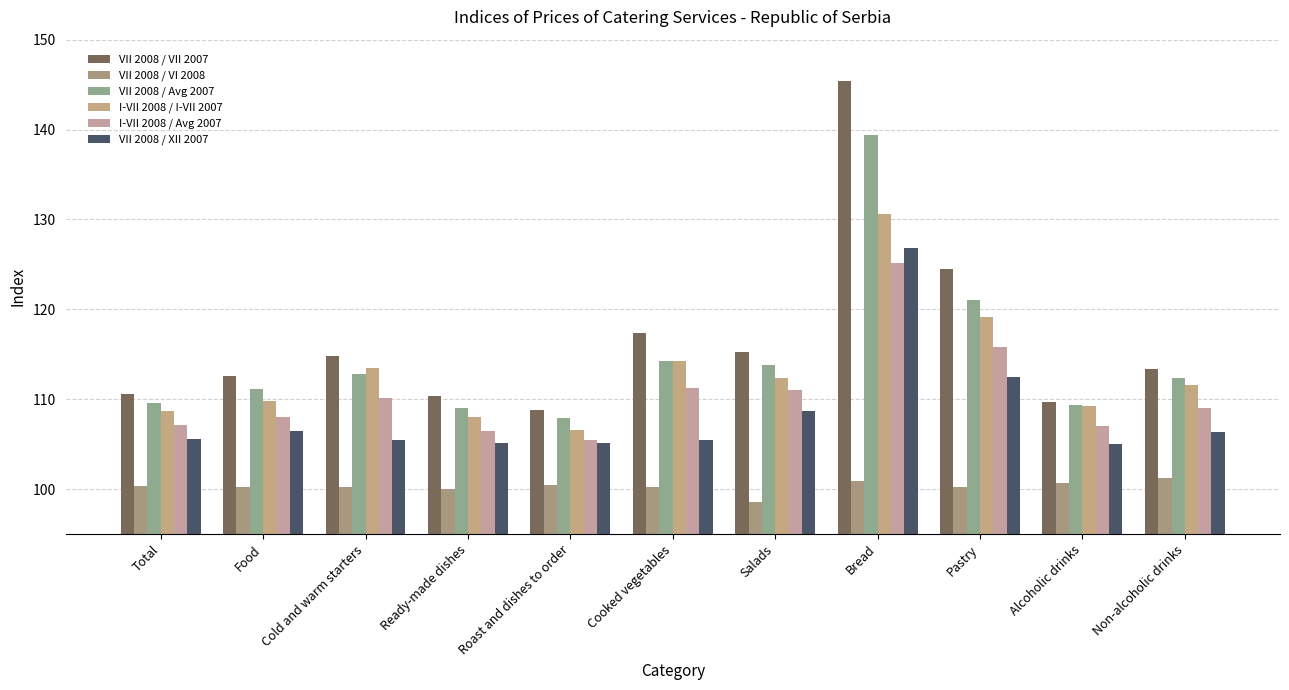

Between Salads and Pastry, which series saw the biggest shift?

VII 2008 / VII 2007